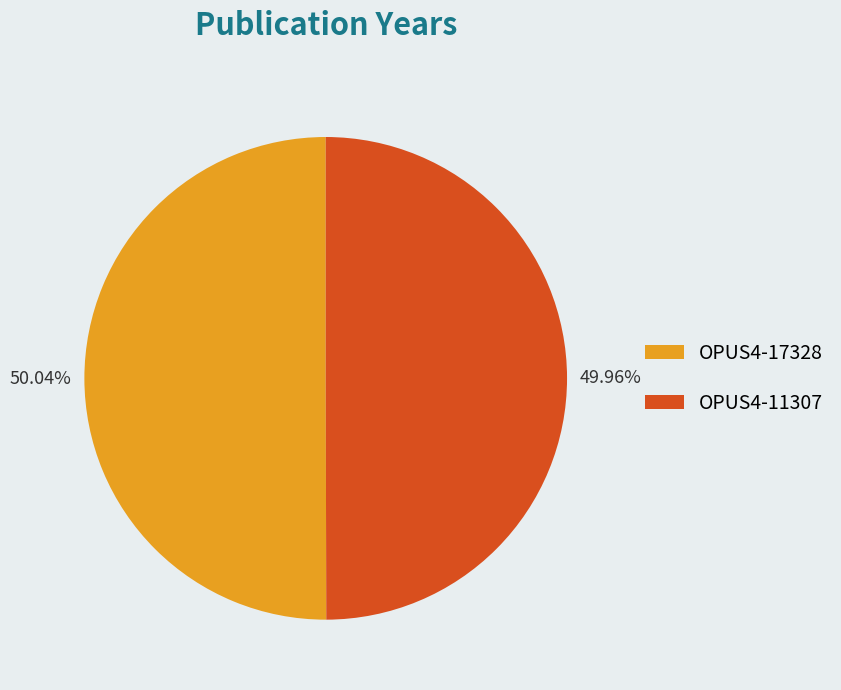

To the nearest percent, what is the combined percentage of OPUS4-11307 and OPUS4-17328?

100%